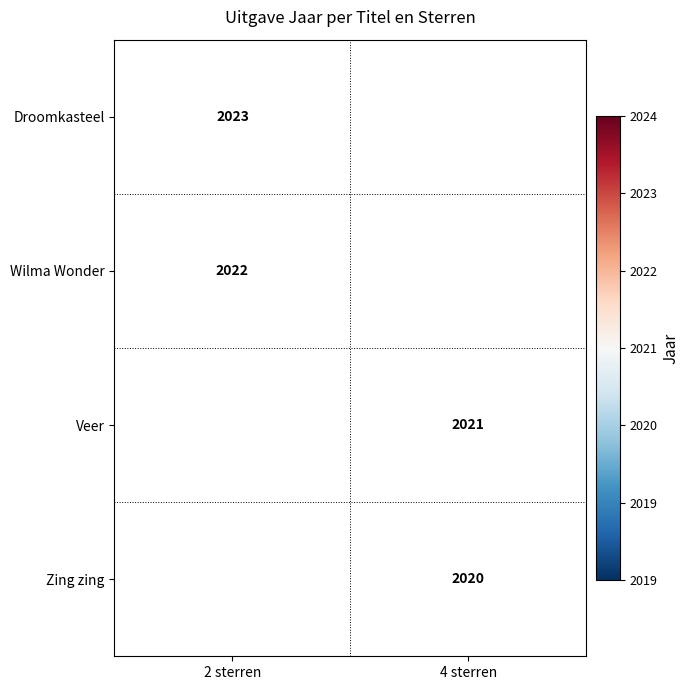

Is it true that Wilma Wonder equals 1090 at 2 sterren?

False